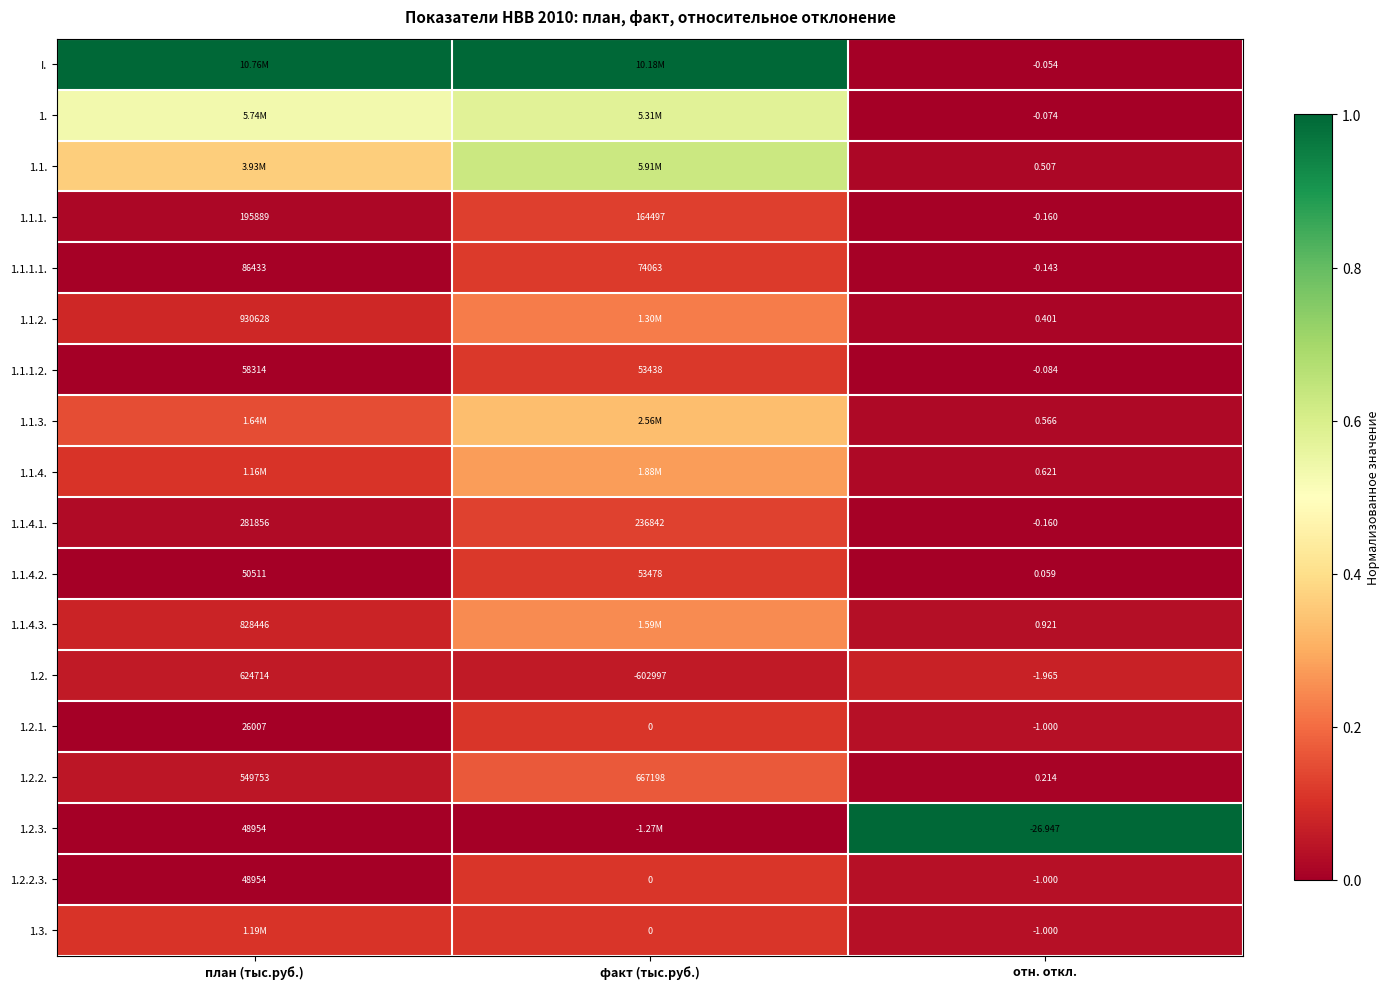

Where is 1.2.1. nearest to the value 13003?

факт (тыс.руб.)